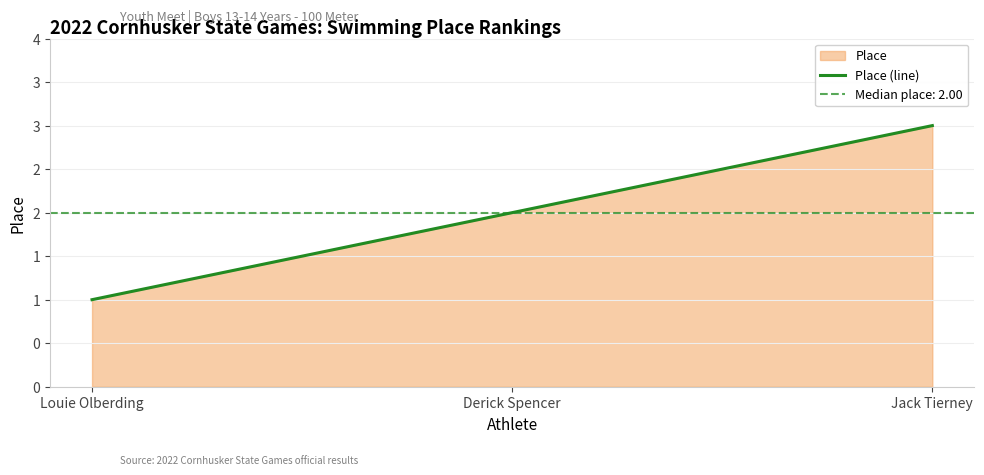

Reading right to left, what are all the values shown in this chart?

3	2	1